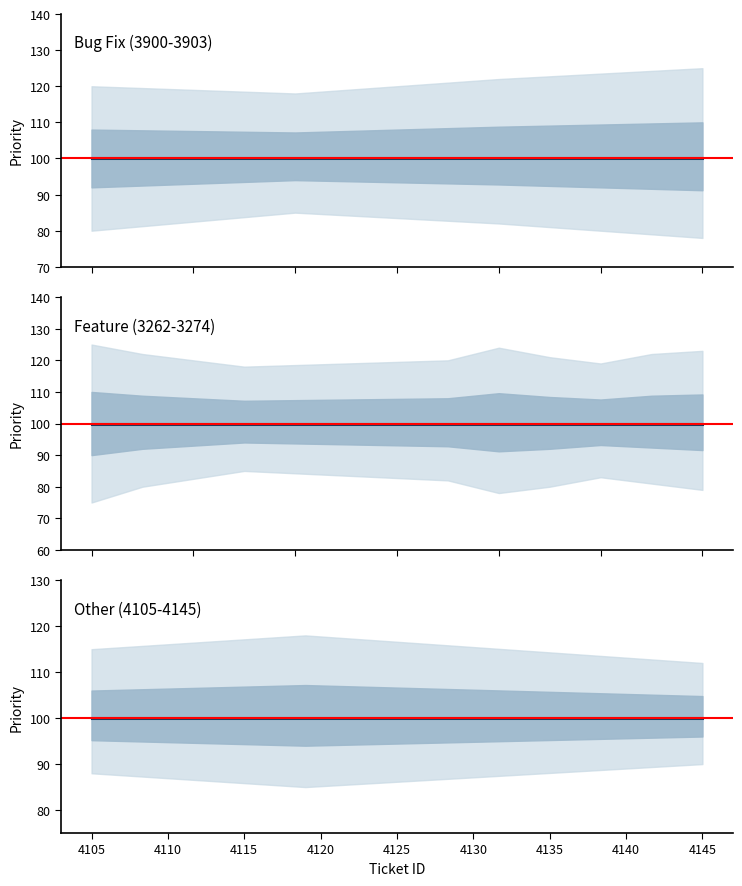

How many data points does each series have?

18